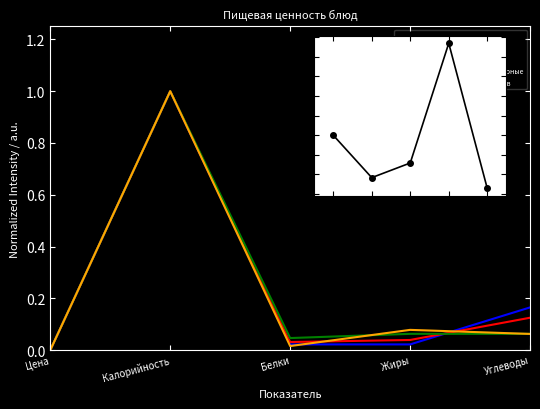

List the series in order of their peak value, lowest first.

рагу из мяса, кофейный напиток, свекольник со сметаной, макаронные изделия отварные, салат из свежих помидоров, F/F₀